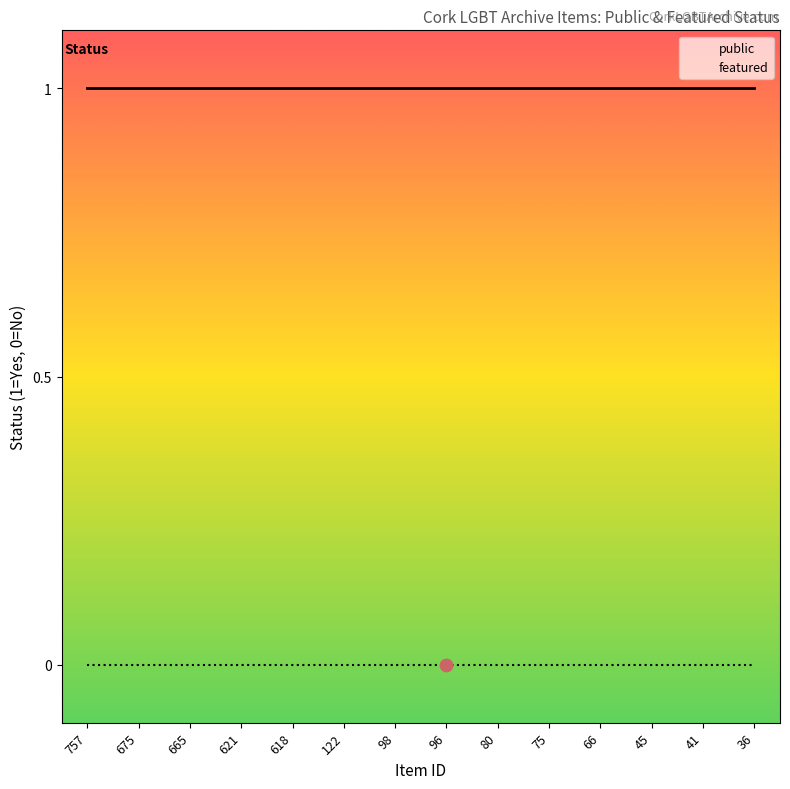

Which series has the largest total across all categories?

public